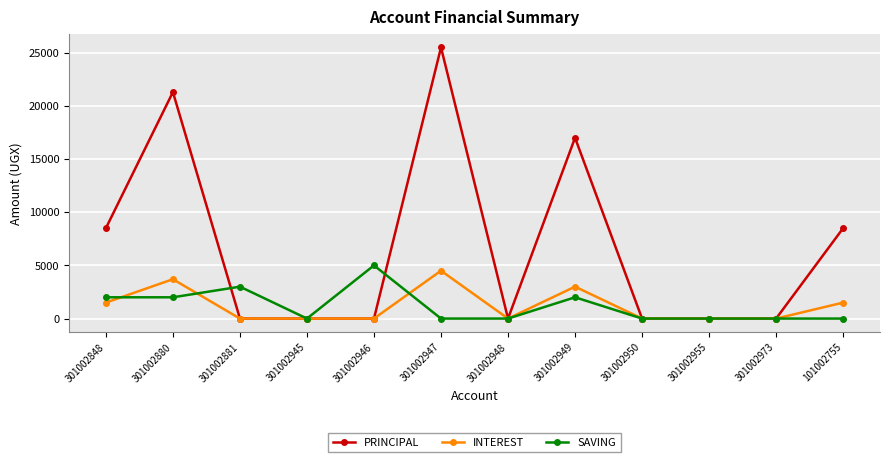

What is the average value of the SAVING series?

1167